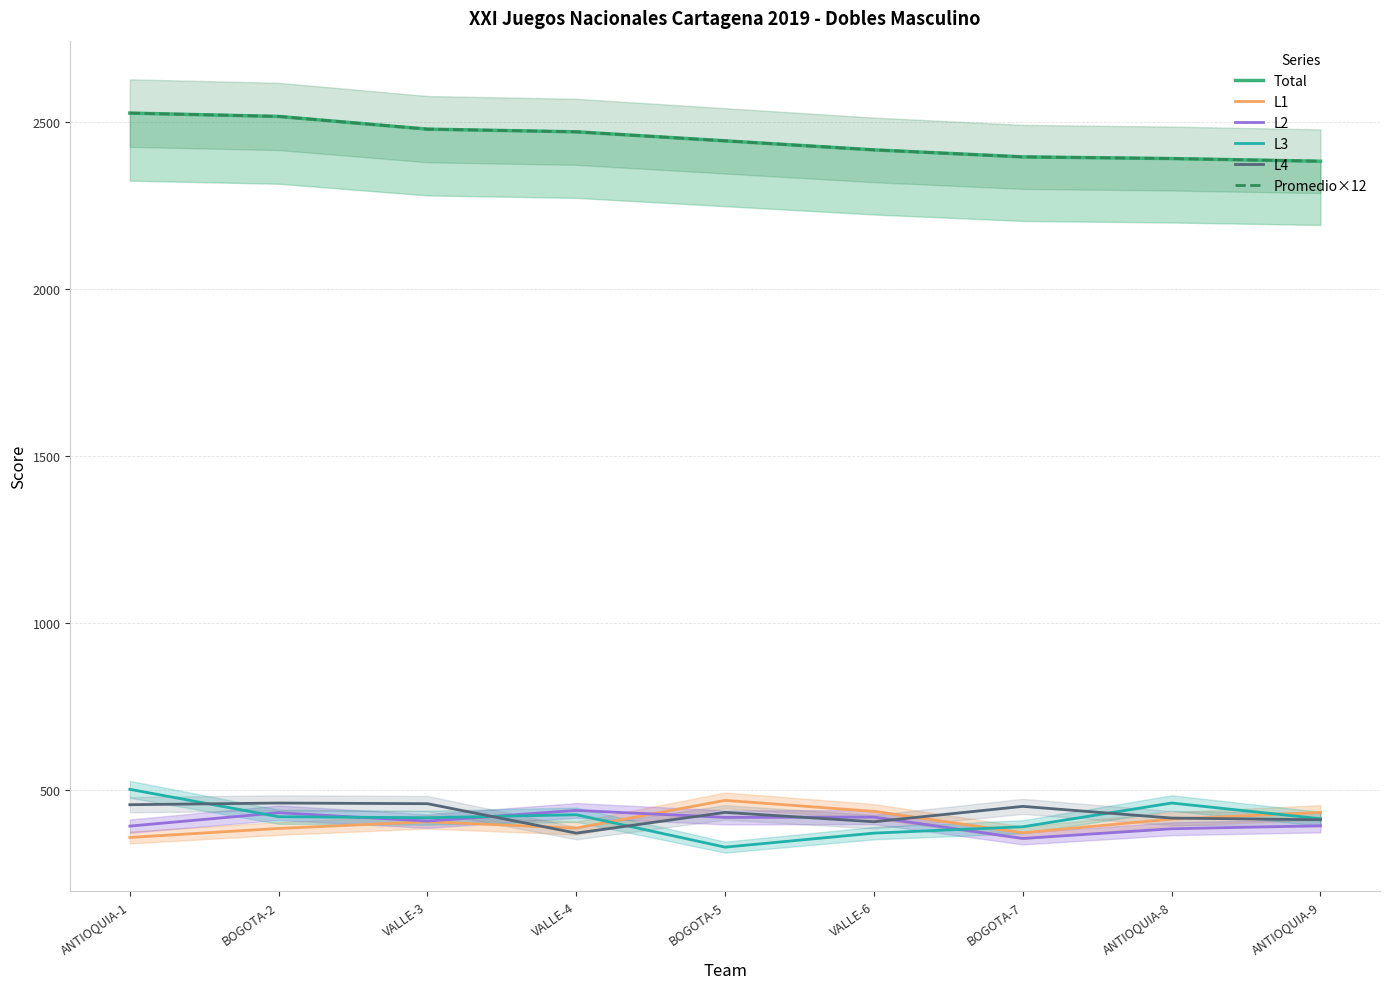

True or false: L3 and Total cross at least once.

False